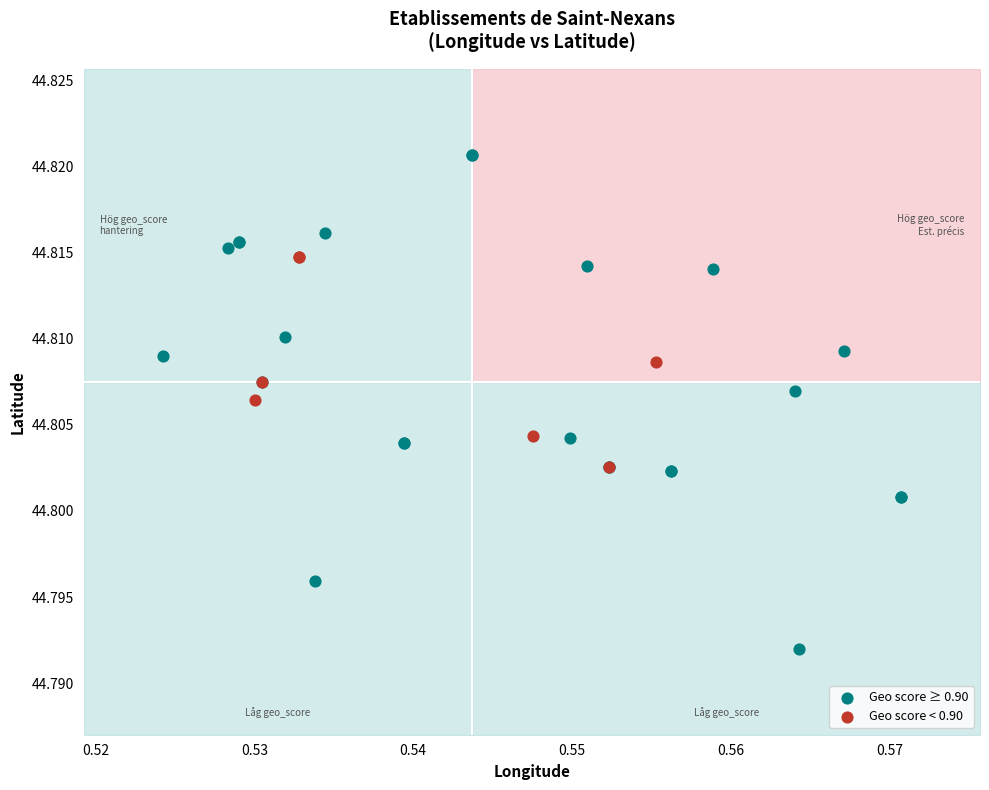

Which series reaches the minimum Y coordinate?

Geo score ≥ 0.90